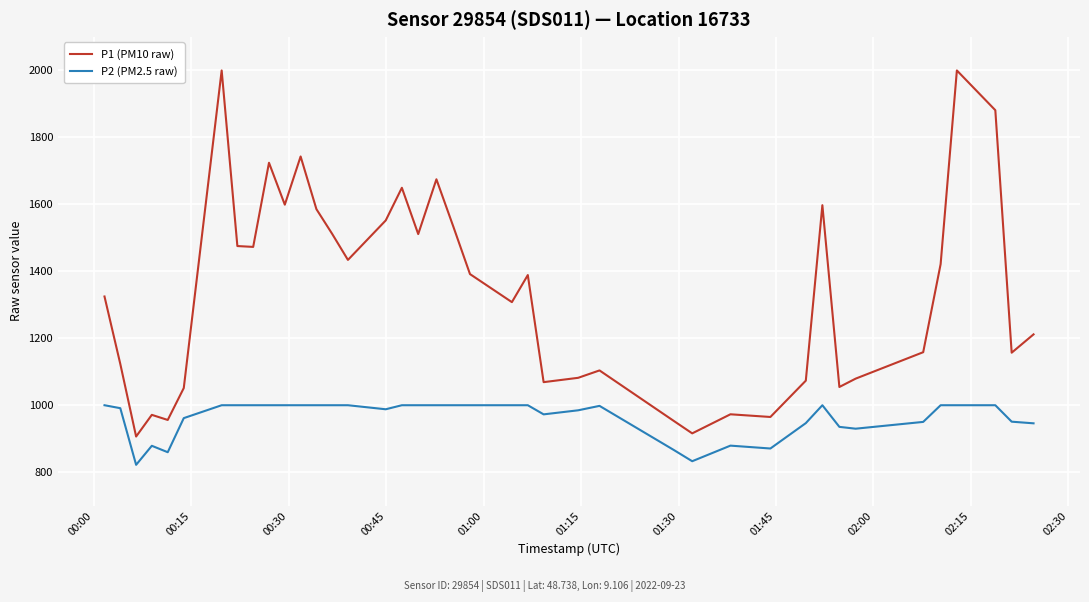

What is the minimum value shown in the chart?

821.9